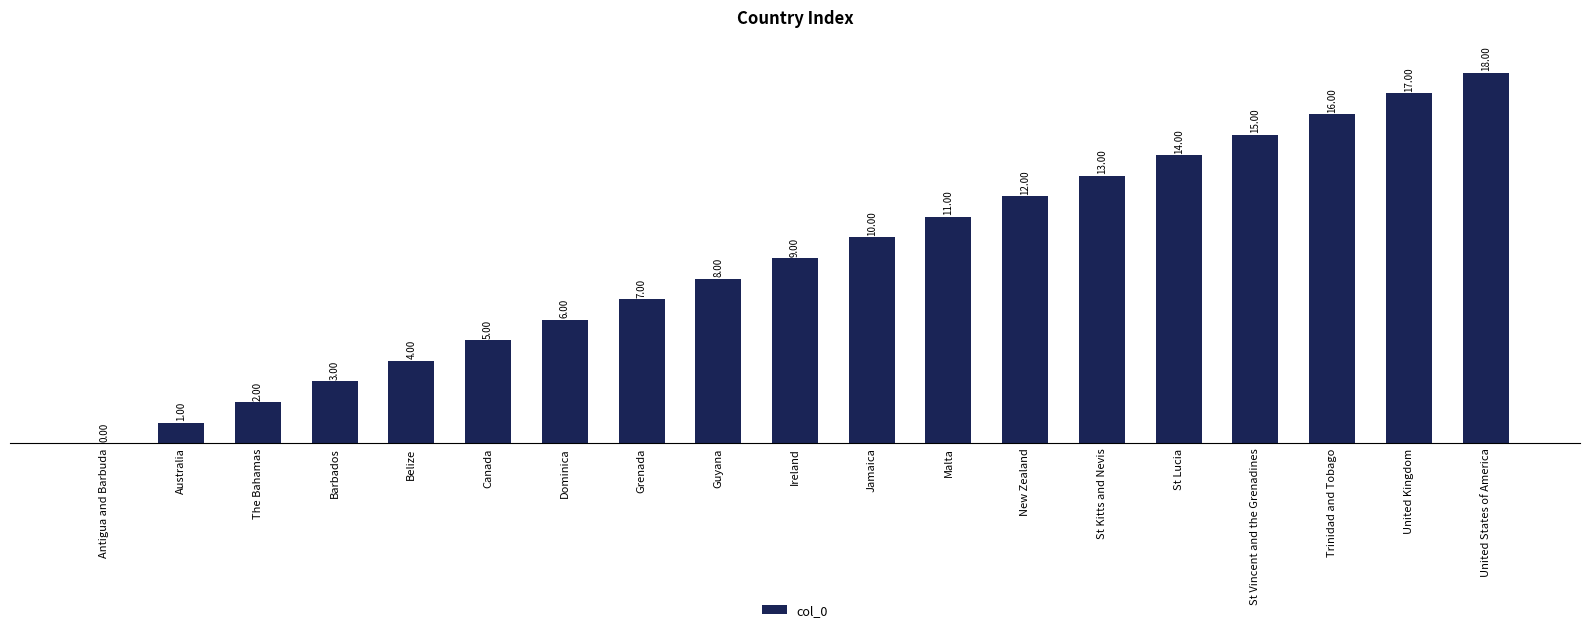

At which label is the value closest to 9?

Ireland